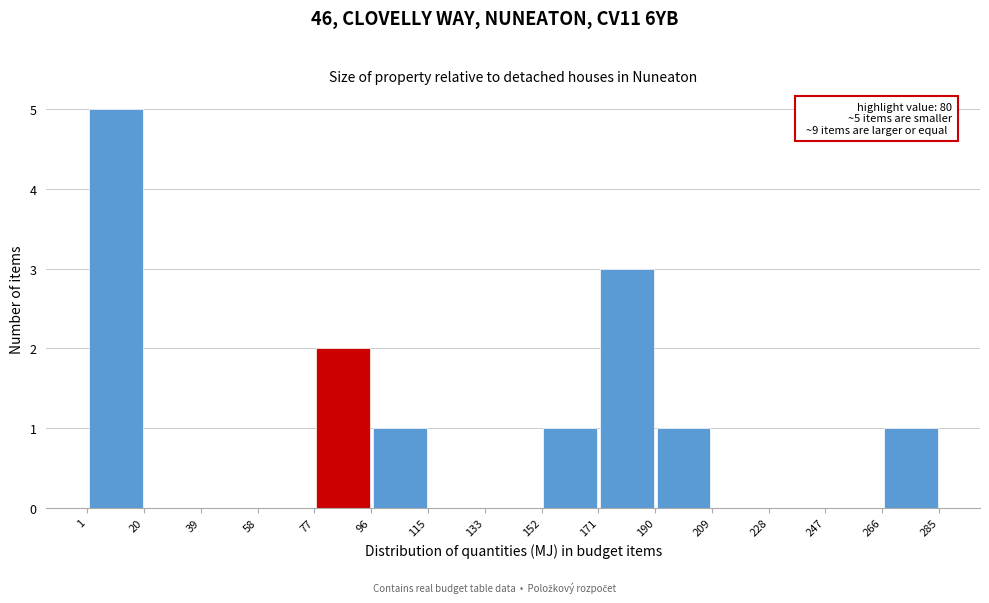

Over which range of the x-axis is the bar tallest?

1 to 20